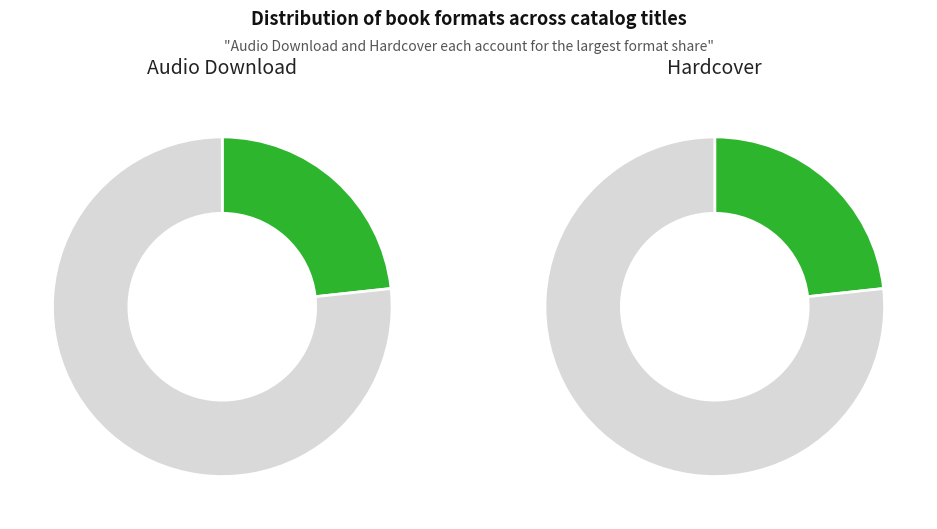

Does Trade Paperback account for over 50% of the chart?

No